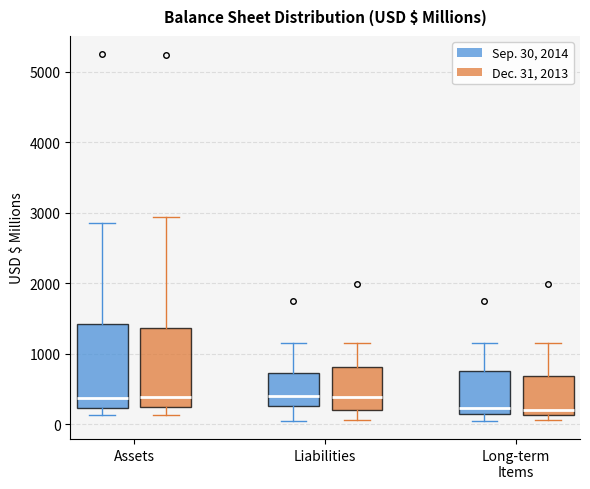

Reading left to right, read every box against the y-axis: the position of its median line, the range the box covers, and the ends of its whiskers. The values are not printed on the chart, so give them approximately, as read against the axis.

Assets (Sep. 30, 2014): median 400, box 200 to 1400, whiskers 100 to 2900
Assets (Dec. 31, 2013): median 400, box 200 to 1400, whiskers 100 to 2900
Liabilities (Sep. 30, 2014): median 400, box 300 to 700, whiskers 0 to 1200
Liabilities (Dec. 31, 2013): median 400, box 200 to 800, whiskers 100 to 1200
Long-term Items (Sep. 30, 2014): median 200, box 100 to 700, whiskers 0 to 1200
Long-term Items (Dec. 31, 2013): median 200, box 100 to 700, whiskers 100 (just below the box's lower edge) to 1200